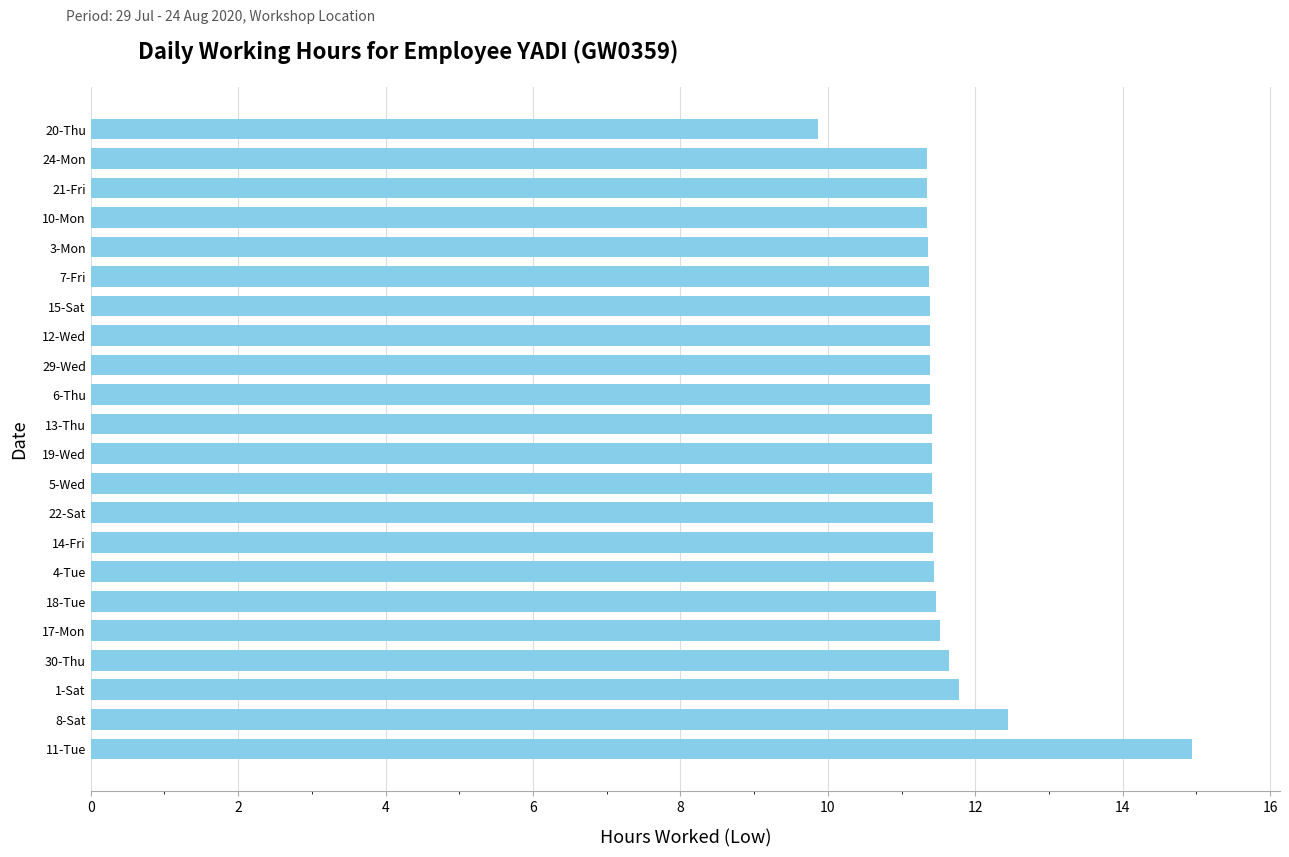

What is the maximum value shown in the chart?

14.9